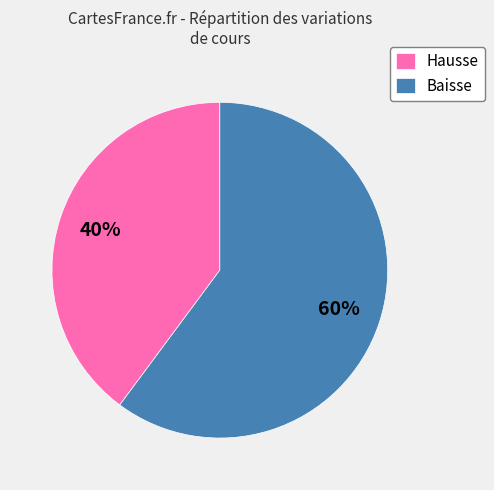

Which has a higher value, Baisse or Hausse?

Baisse